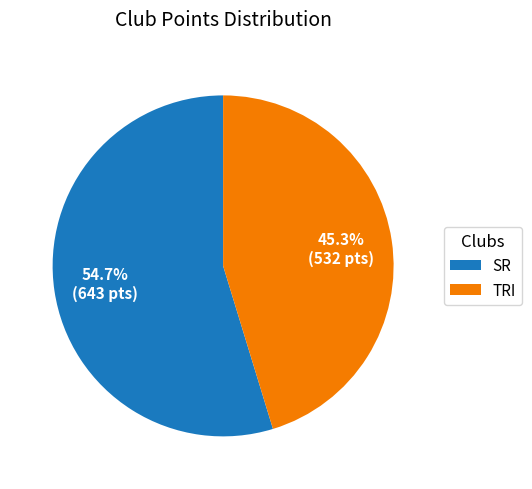

Between TRI and SR, which is larger?

SR